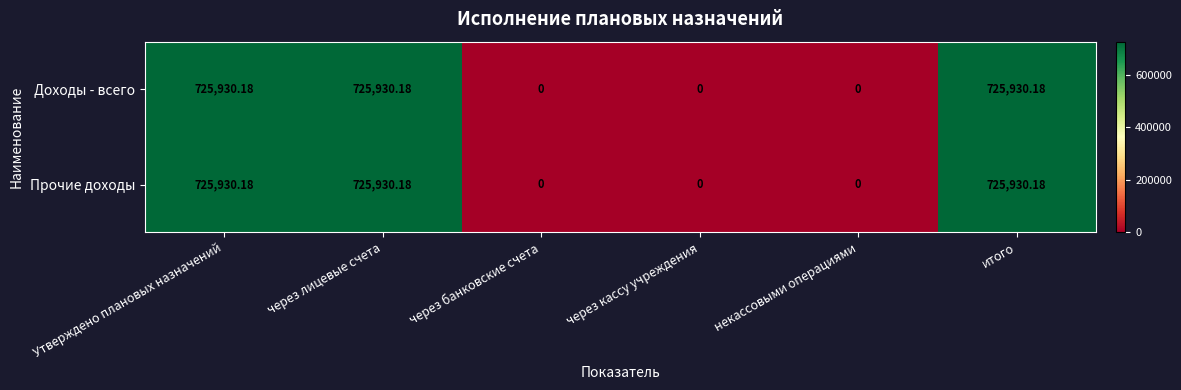

How many categories are shown in the chart?

6